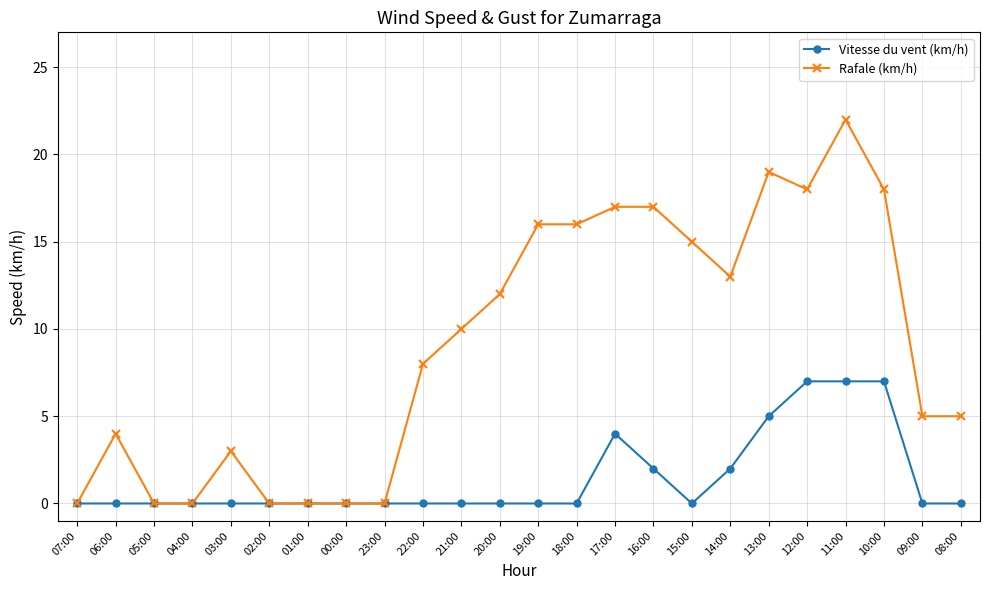

Reading left to right, what are all the values shown in this chart?

Vitesse du vent (km/h): 07:00=0	06:00=0	05:00=0	04:00=0	03:00=0	02:00=0	01:00=0	00:00=0	23:00=0	22:00=0	21:00=0	20:00=0	19:00=0	18:00=0	17:00=4	16:00=2	15:00=0	14:00=2	13:00=5	12:00=7	11:00=7	10:00=7	09:00=0	08:00=0
Rafale (km/h): 07:00=0	06:00=4	05:00=0	04:00=0	03:00=3	02:00=0	01:00=0	00:00=0	23:00=0	22:00=8	21:00=10	20:00=12	19:00=16	18:00=16	17:00=17	16:00=17	15:00=15	14:00=13	13:00=19	12:00=18	11:00=22	10:00=18	09:00=5	08:00=5